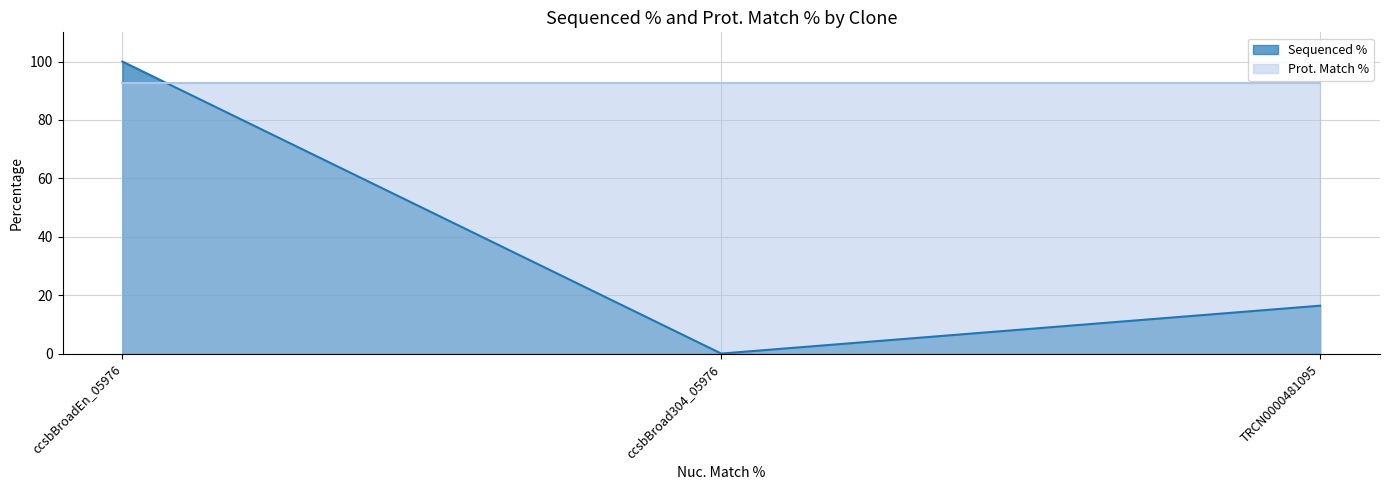

Rank the categories by value from highest to lowest.

ccsbBroadEn_05976, TRCN0000481095, ccsbBroad304_05976